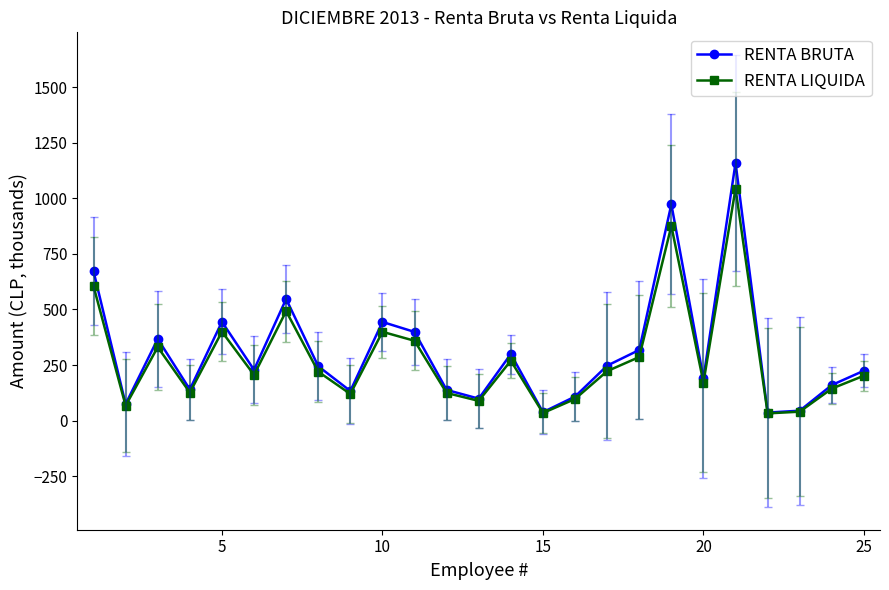

Rank the series by their maximum value, from highest to lowest.

RENTA BRUTA, RENTA LIQUIDA